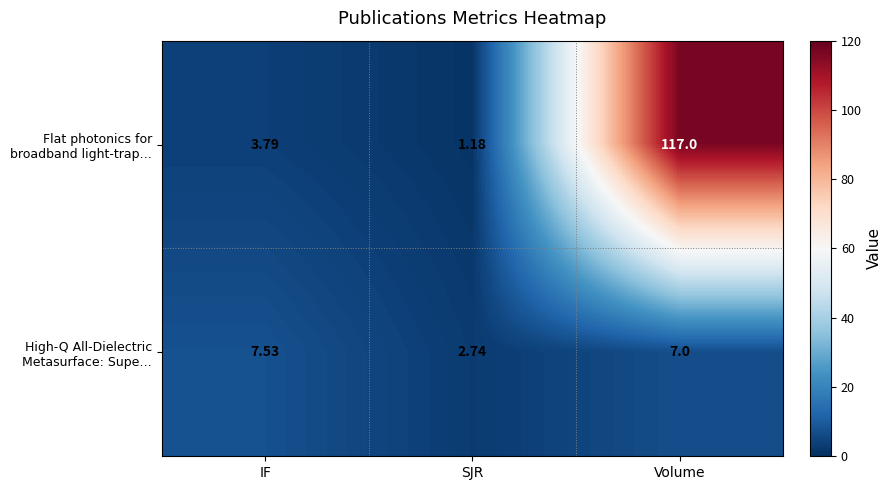

At which category is the sum across all series the highest?

Volume